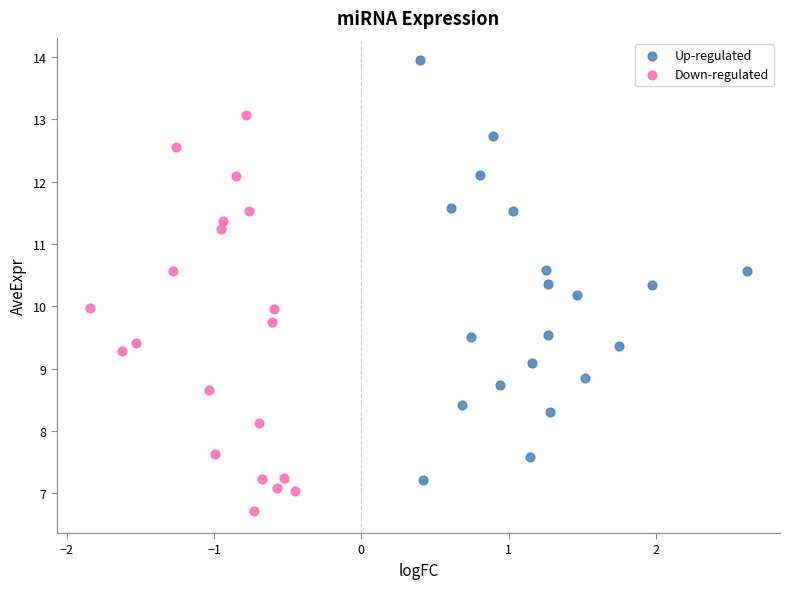

Which series contains the highest Y value?

Up-regulated